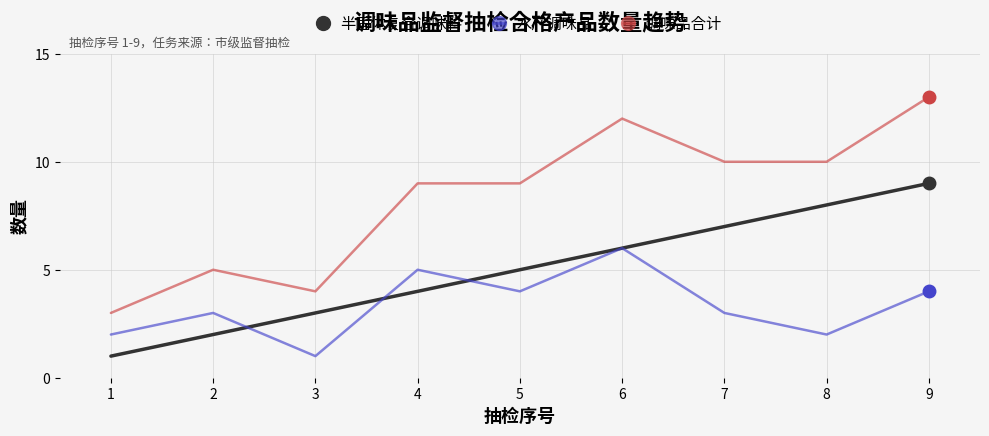

Which series changed the most between 4 and 8?

半固体复合调味料